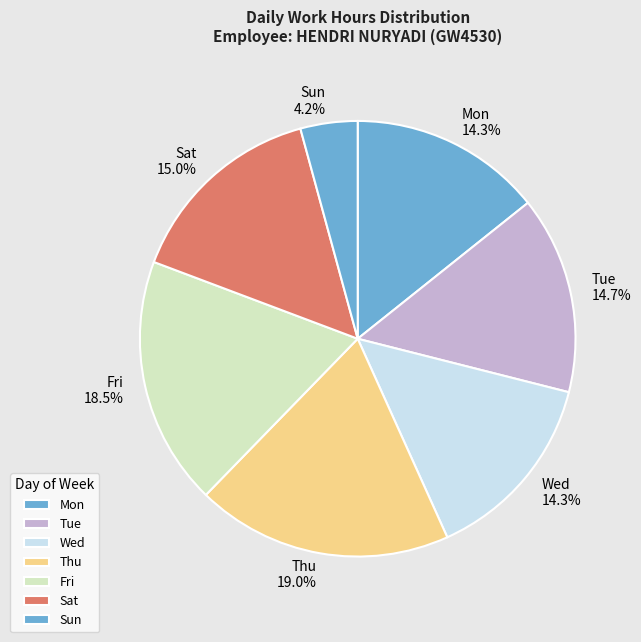

Combined, what portion of the pie is Mon and Thu?

33.3%